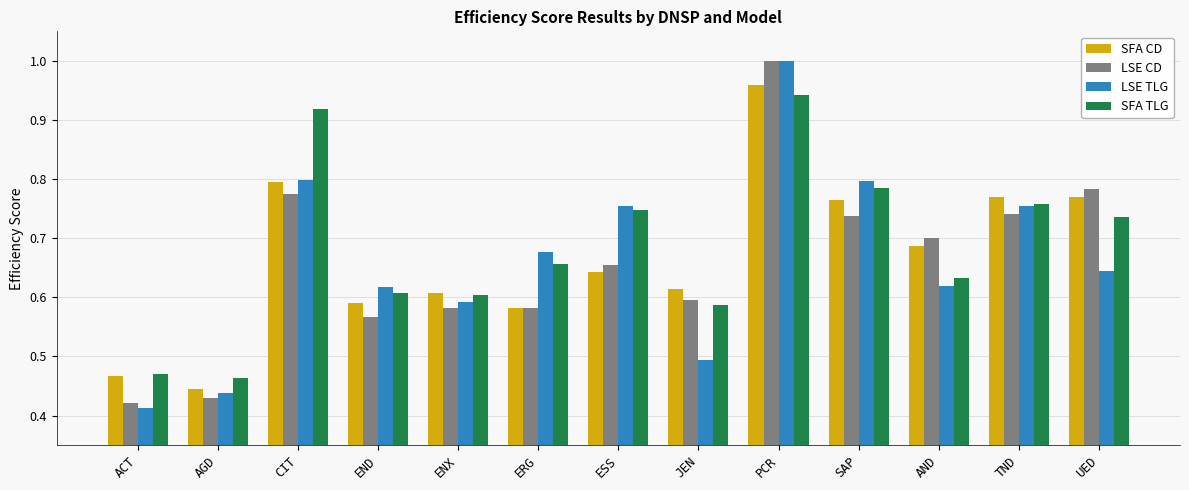

Between END and AND, which series saw the biggest shift?

LSE CD